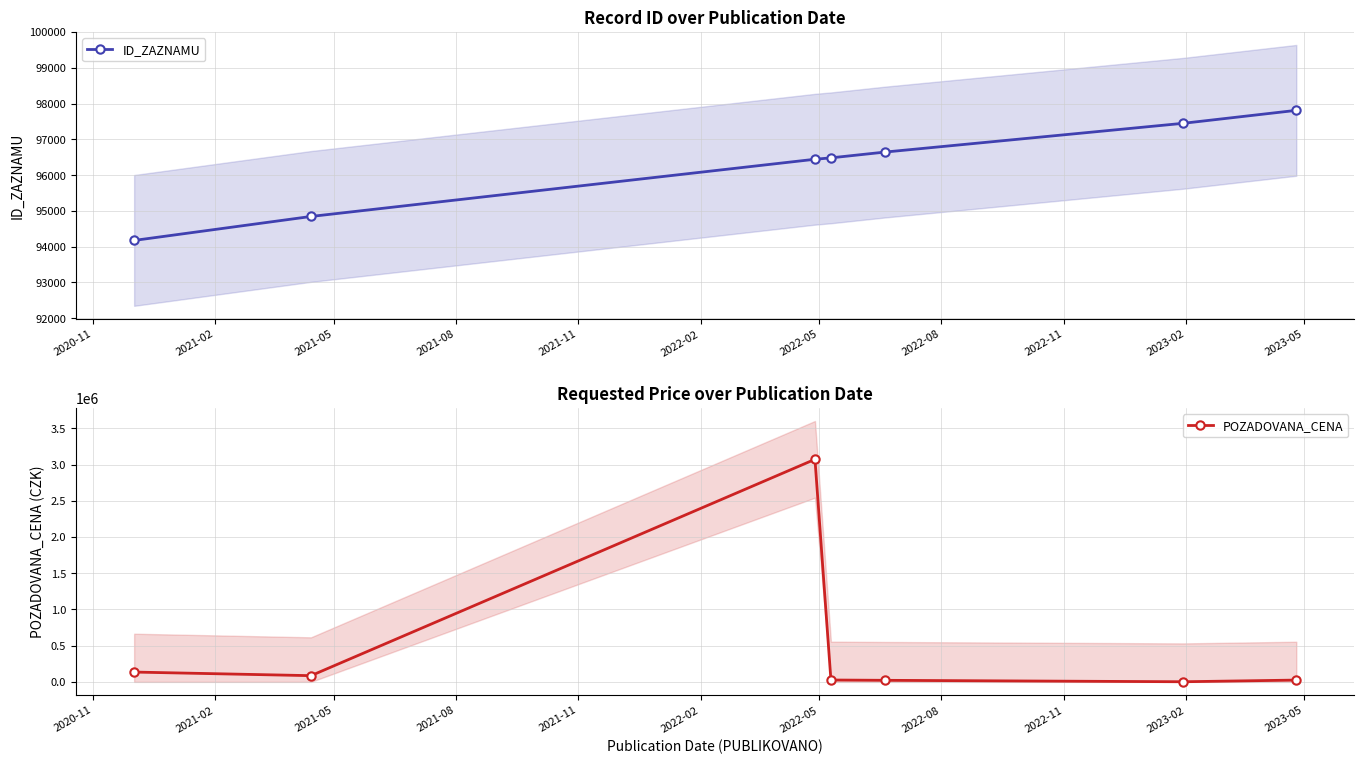

True or false: ID_ZAZNAMU has more than 1 interior local peaks.

False